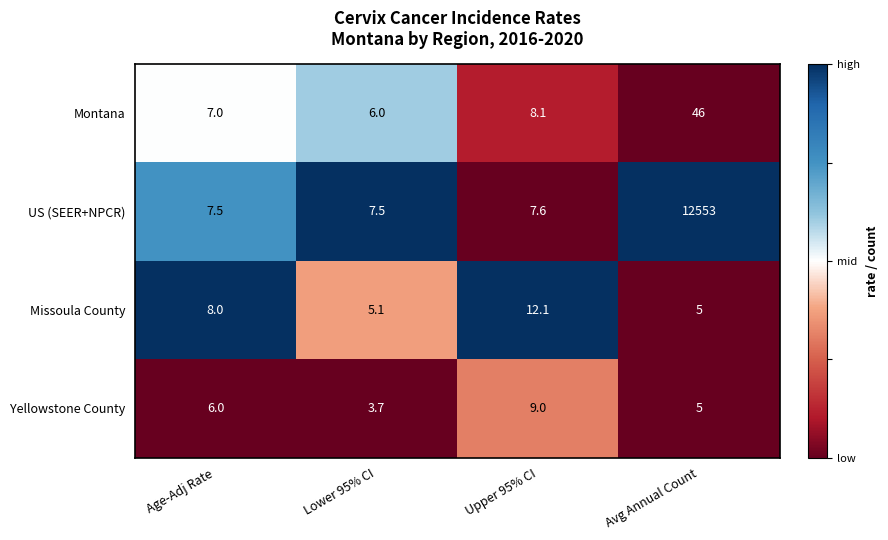

List the series in order of their peak value, highest first.

US (SEER+NPCR), Montana, Missoula County, Yellowstone County